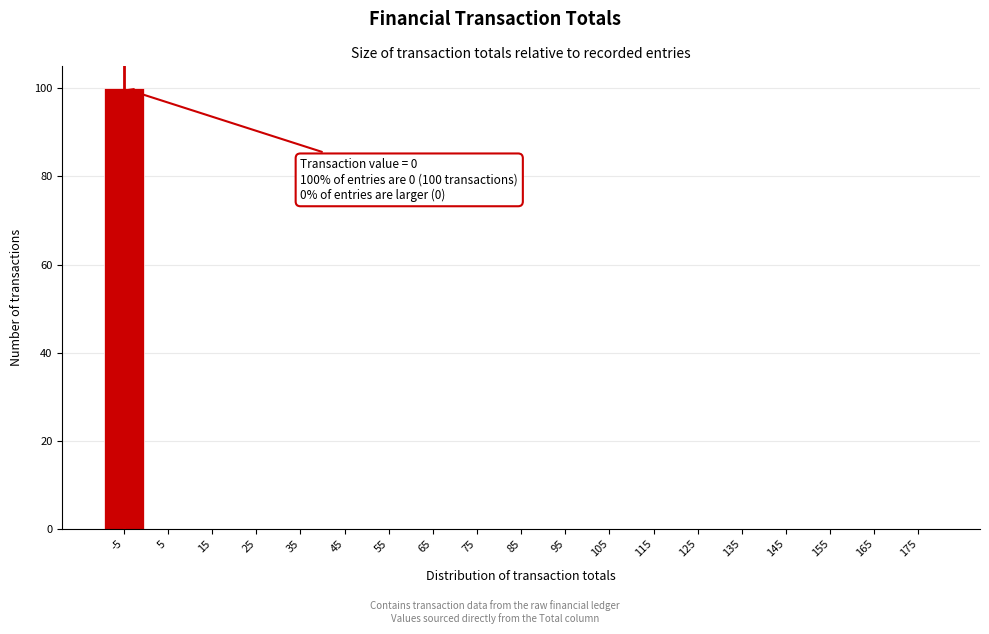

Reading left to right, extract all data points from this chart.

-5=100	5=0	15=0	25=0	35=0	45=0	55=0	65=0	75=0	85=0	95=0	105=0	115=0	125=0	135=0	145=0	155=0	165=0	175=0